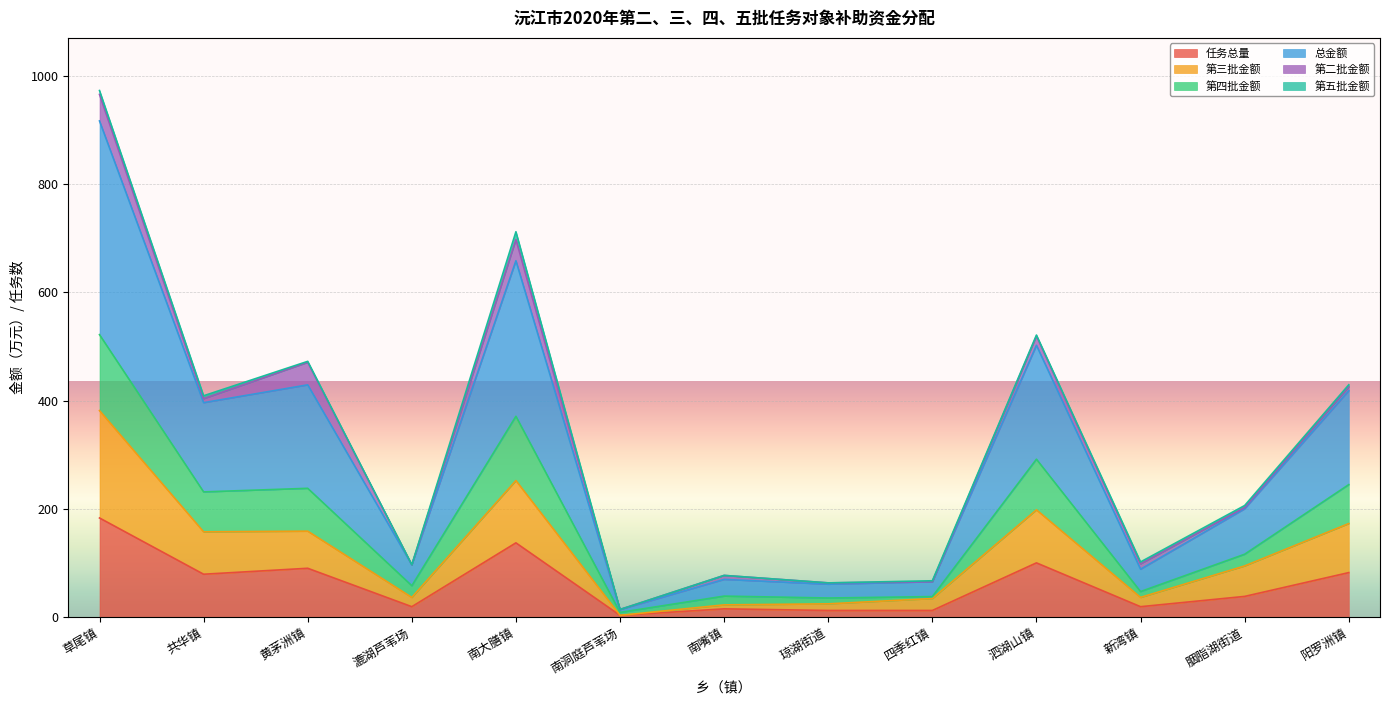

At which label does 任务总量 reach its peak?

草尾镇